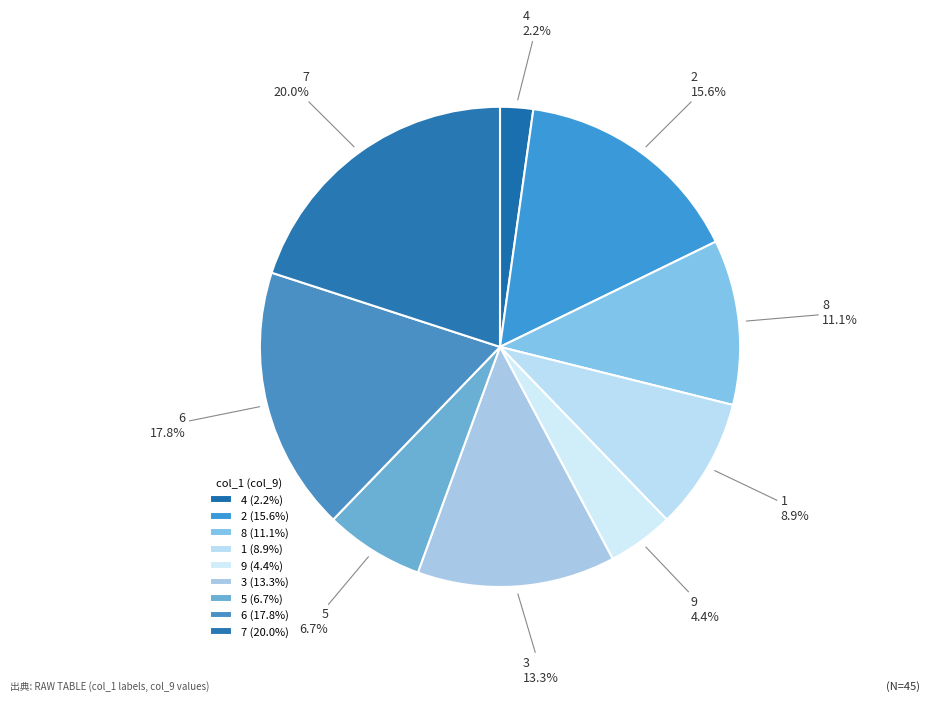

To the nearest percent, what portion does 6 represent?

18%